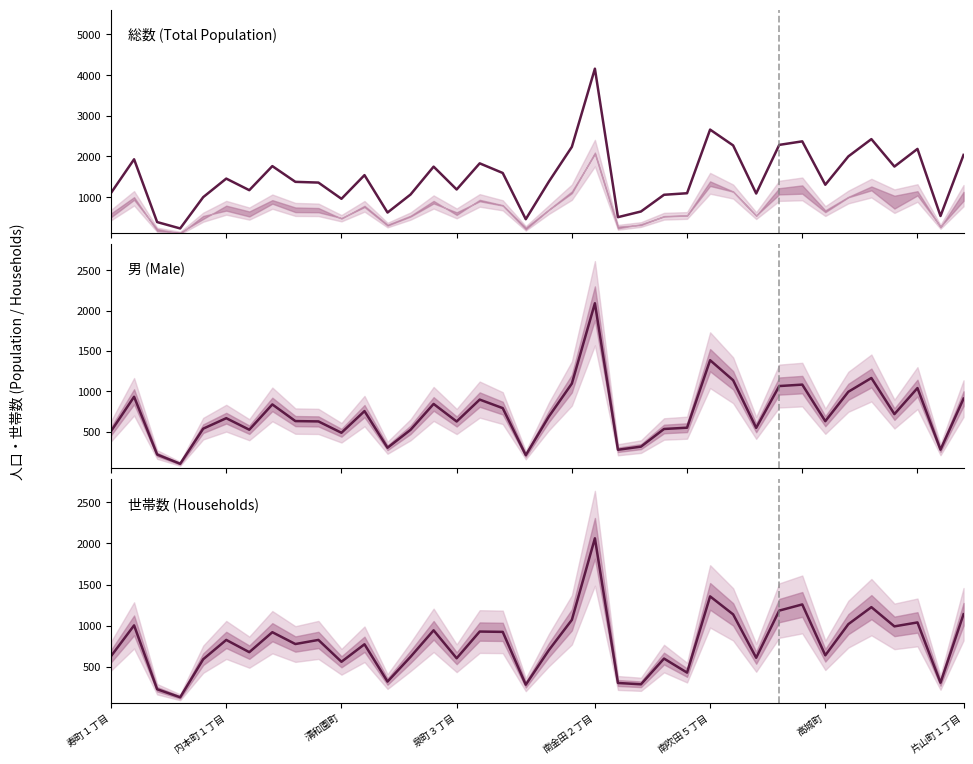

At how many categories does at least one series exceed 2088?

8